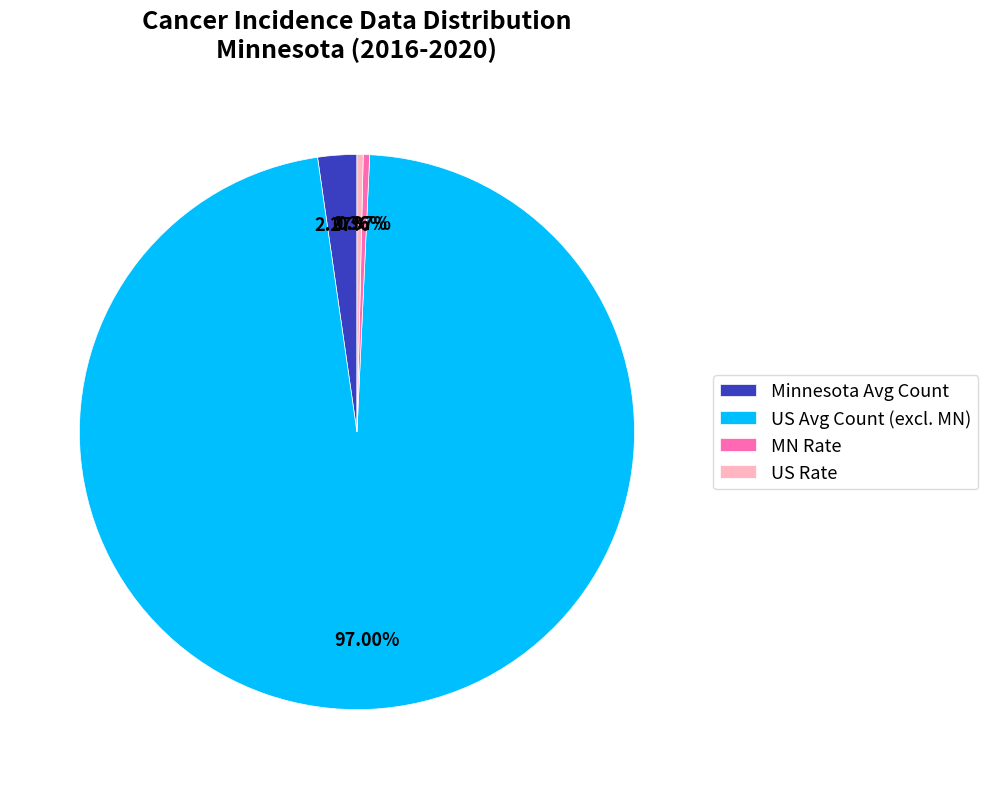

Which slice represents more than half of the pie?

US Avg Count (excl. MN)